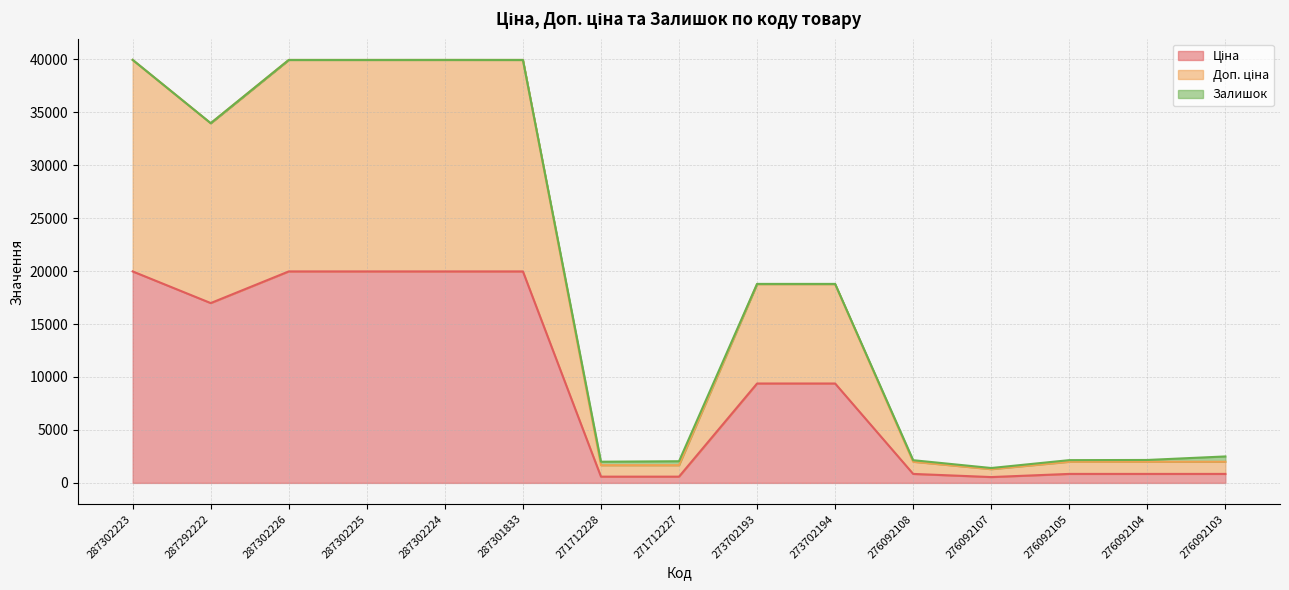

At which category is the sum across all series the highest?

287302223